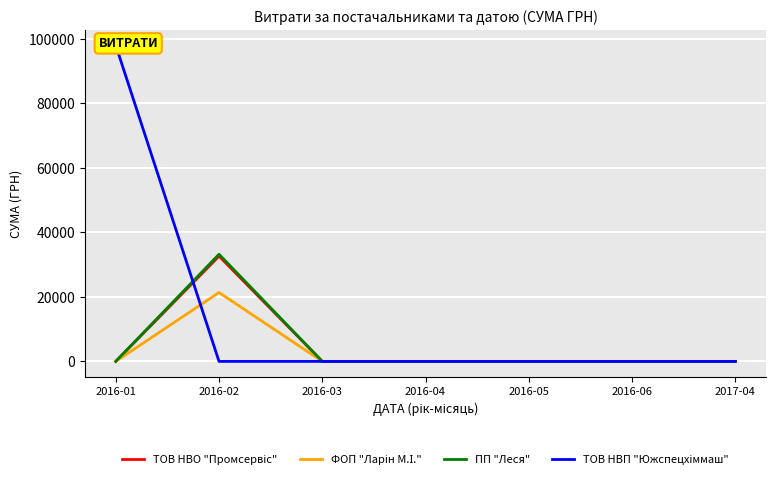

Where is the first local maximum for ФОП "Ларін М.І."?

2016-02